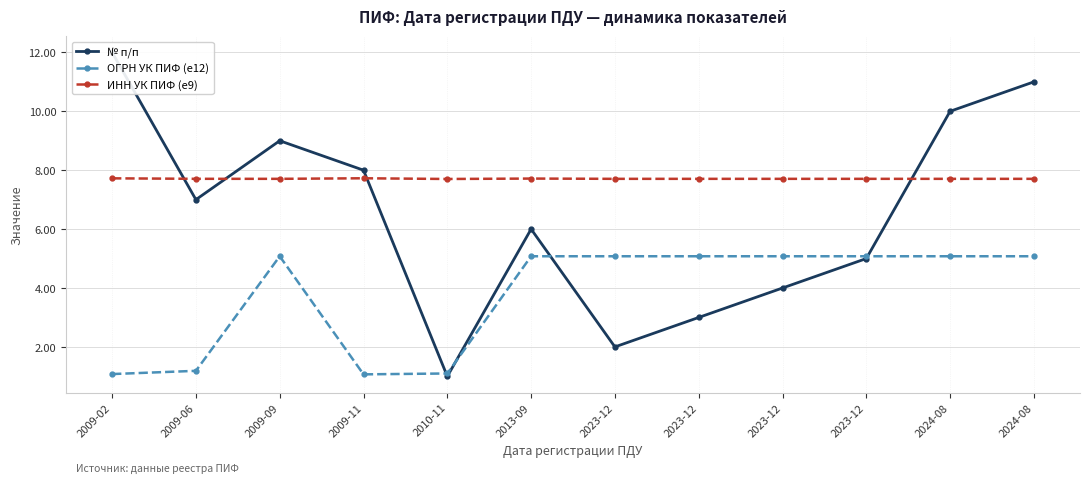

Is the value of ИНН УК ПИФ (e9) at 2009-11 greater than the value of № п/п at 2023-12?

Yes